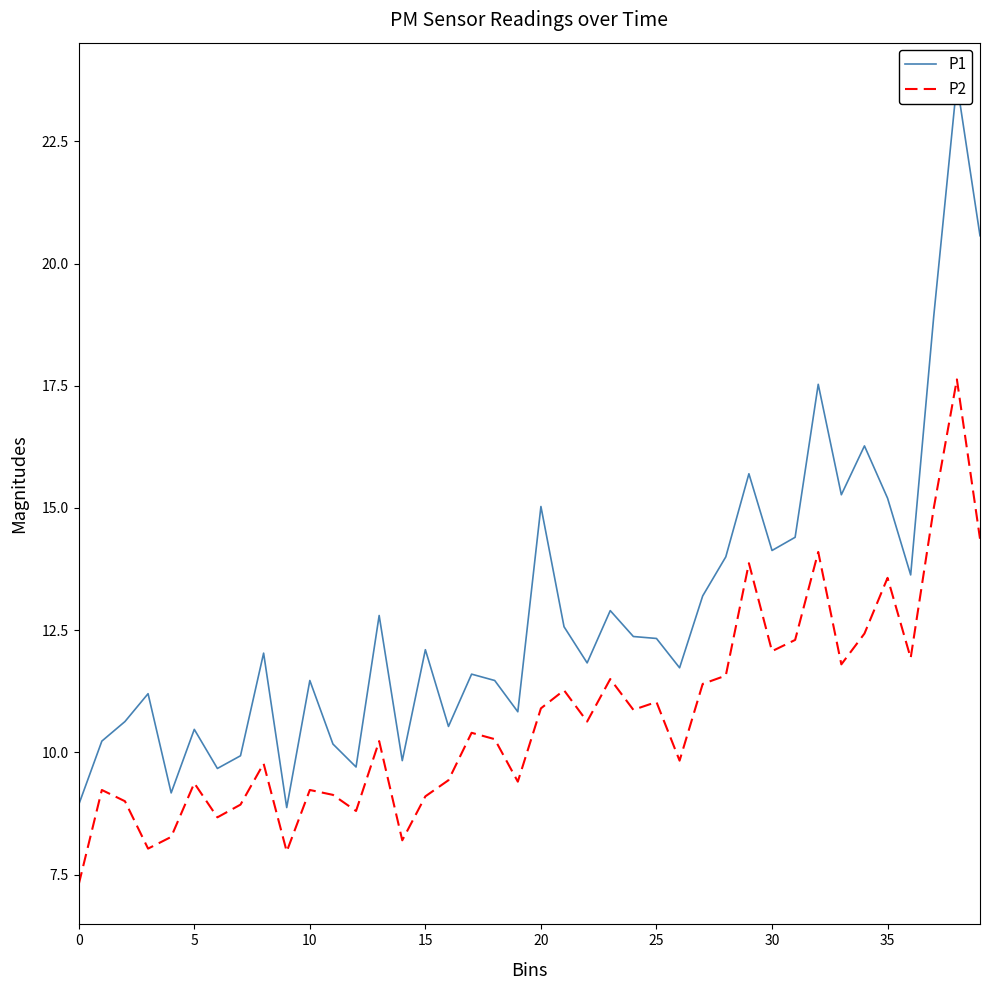

How many distinct data groups are displayed?

2